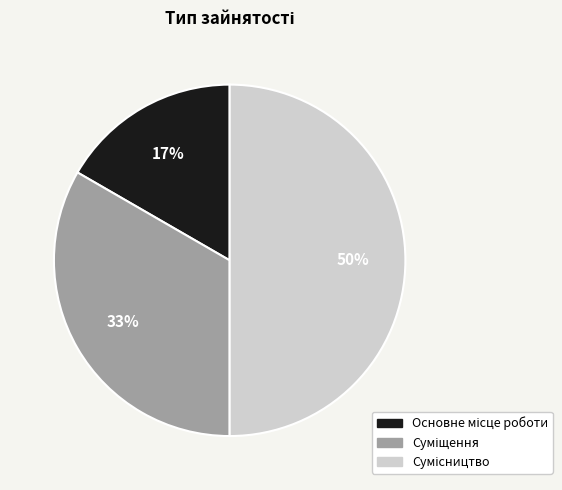

To the nearest percent, what is the average slice percentage?

33%